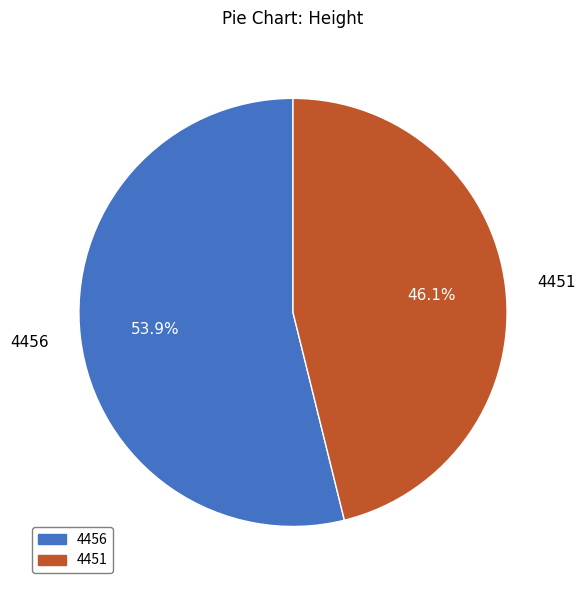

Is there a majority slice in this chart?

Yes